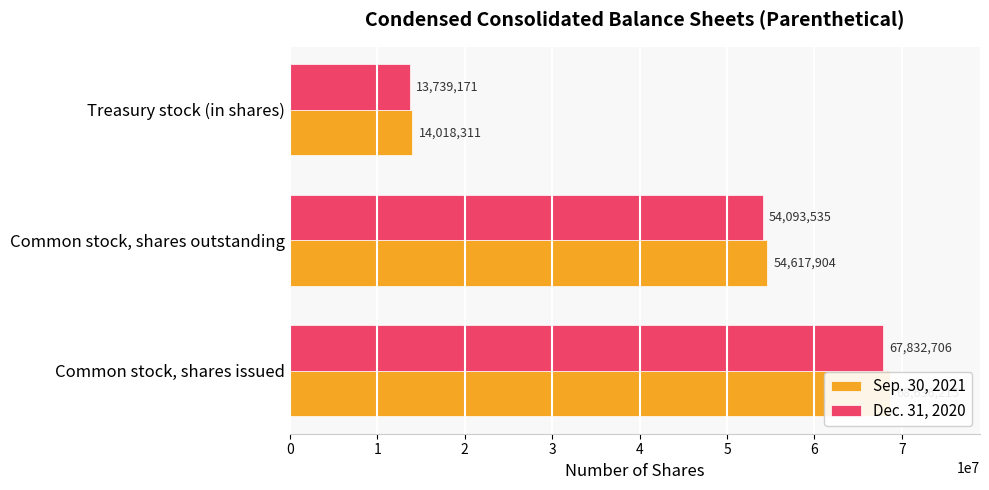

Is the value of Dec. 31, 2020 at Common stock, shares outstanding greater than the value of Sep. 30, 2021 at Common stock, shares outstanding?

No